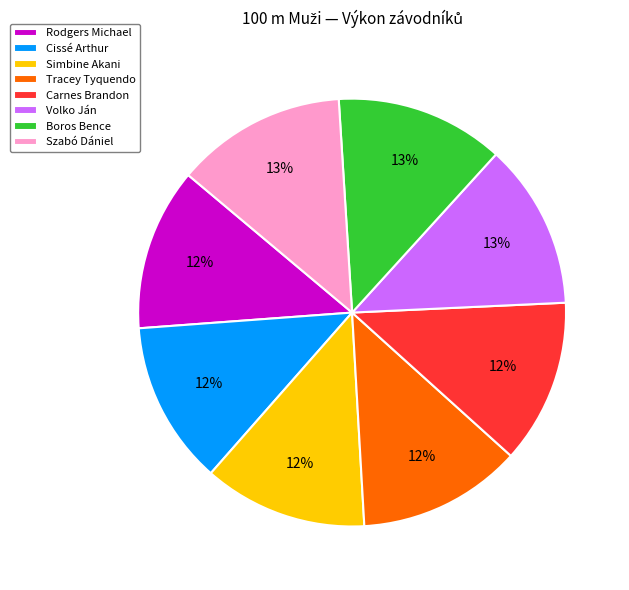

To the nearest percent, what percentage of the pie is Cissé Arthur?

12%